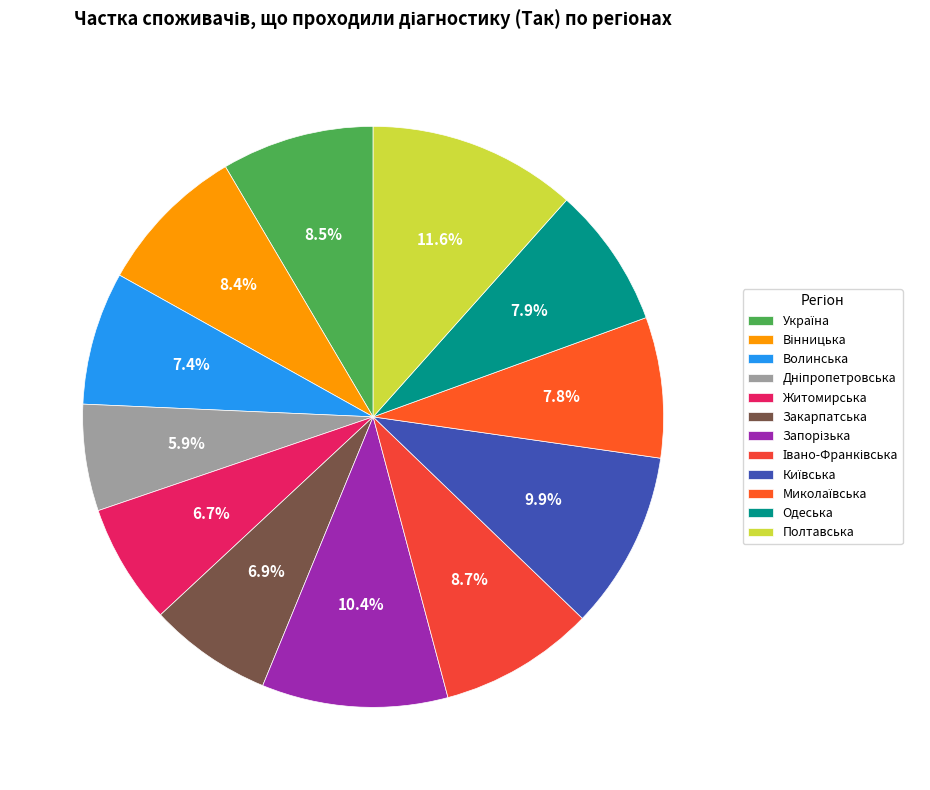

Is there any slice that represents more than half of the pie?

No